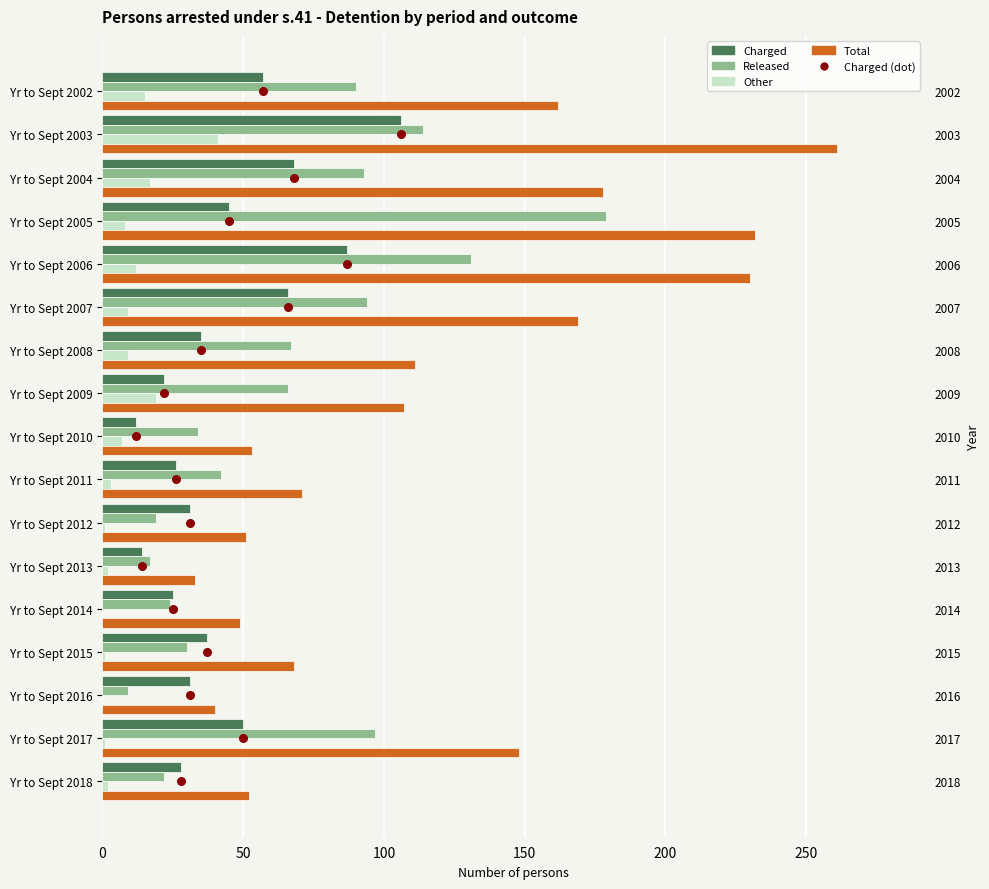

Which series contains the highest Y value?

Total